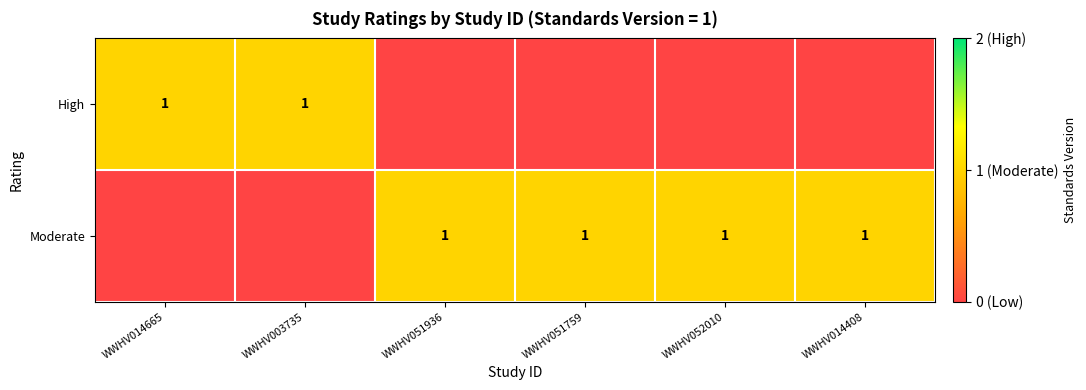

What is the maximum value shown in the chart?

1